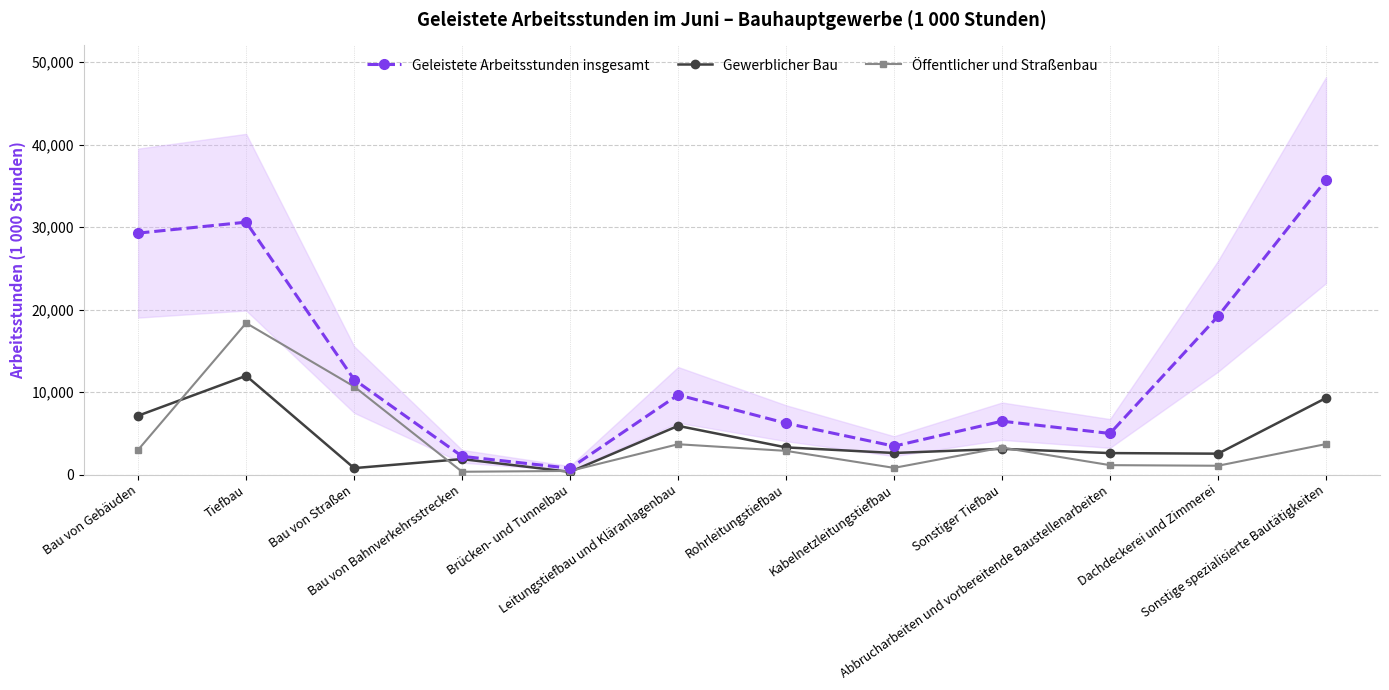

How many lines are shown in the chart?

3